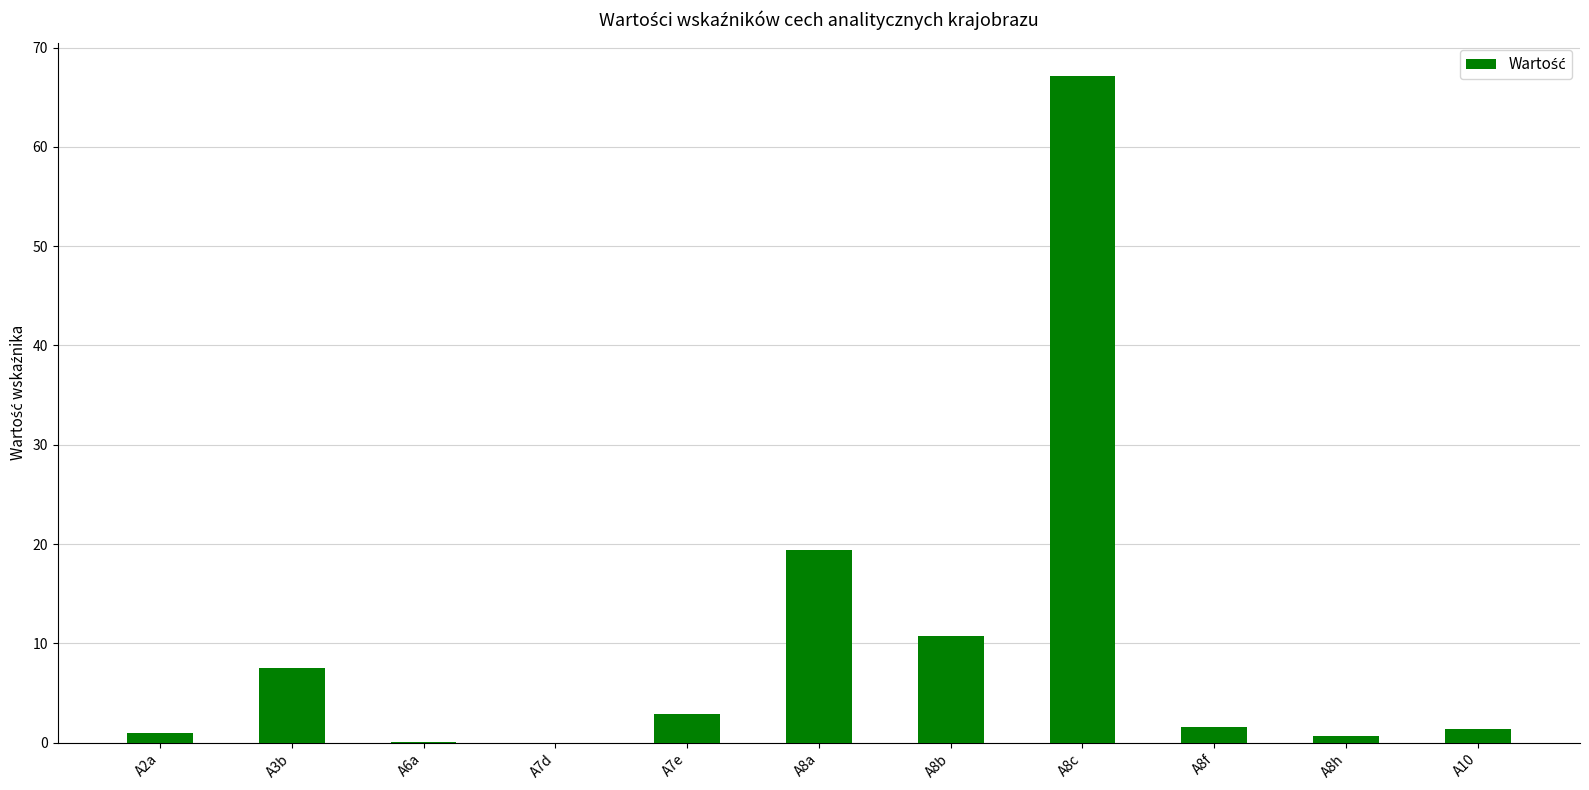

At which label is the value closest to 33?

A8a